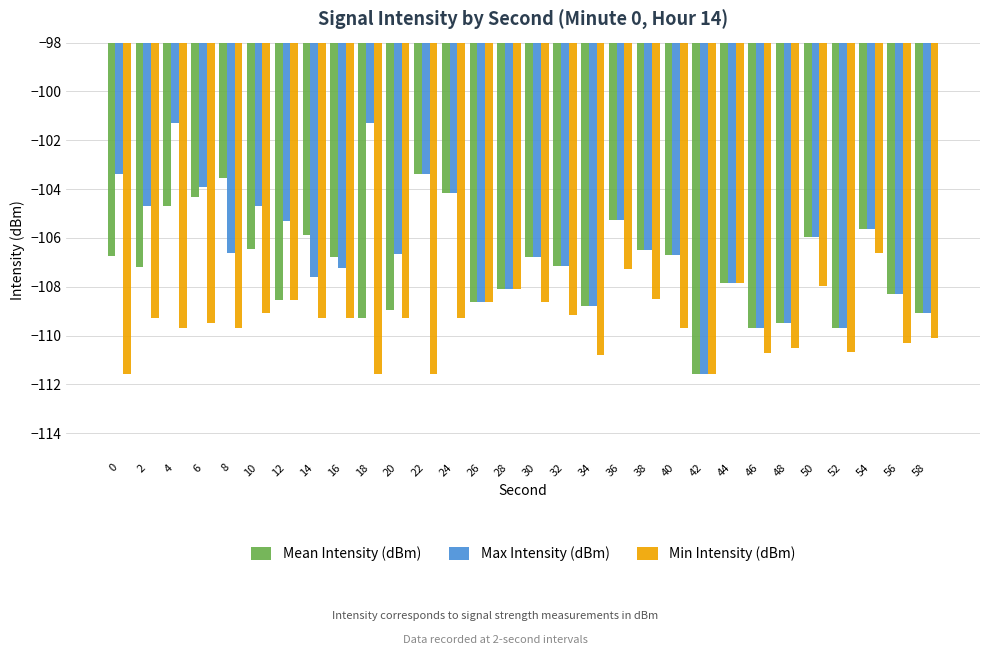

What is the difference between the Mean Intensity (dBm) values at 22 and 44?

4.5